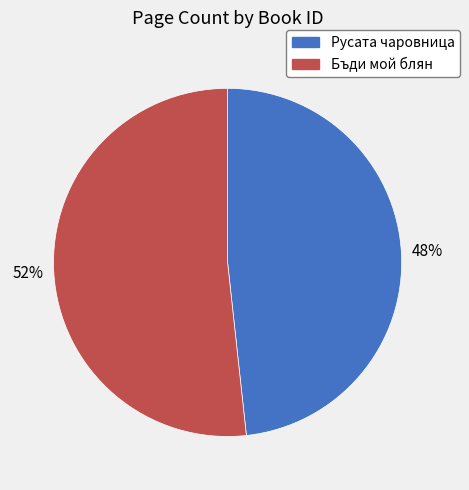

To the nearest percent, what portion does Русата чаровница represent?

48%